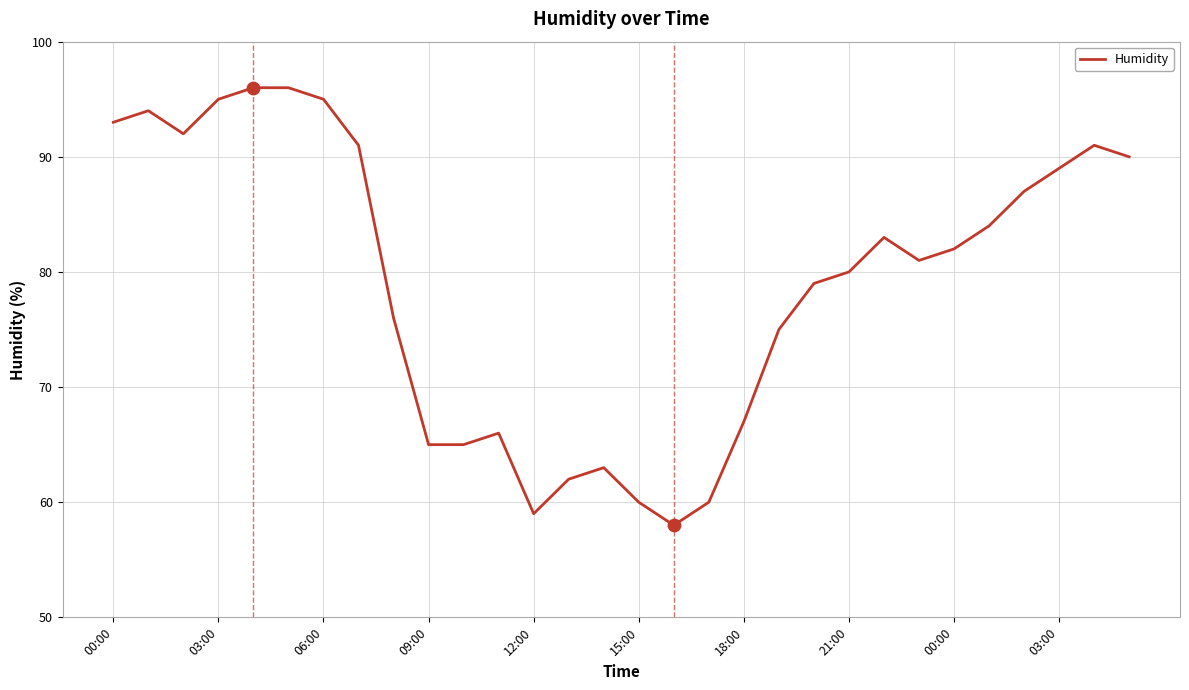

What is the difference between the maximum and minimum values?

38